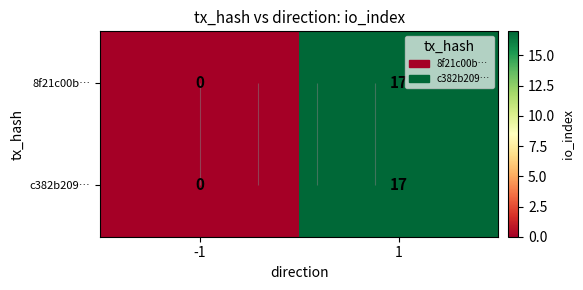

How many data points does each series have?

2